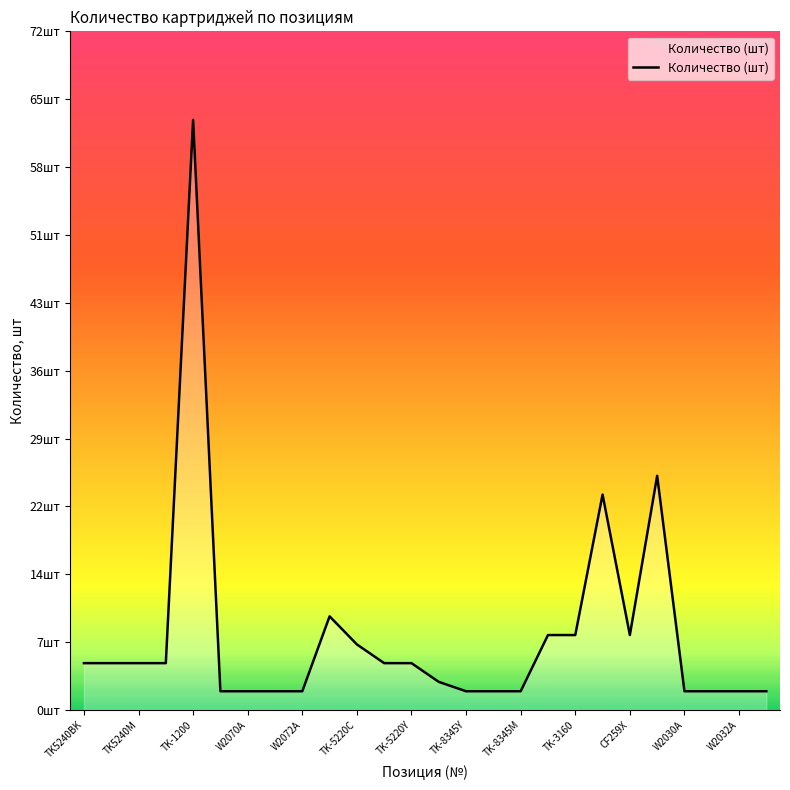

Is this an area chart (filled region under the line)?

Yes